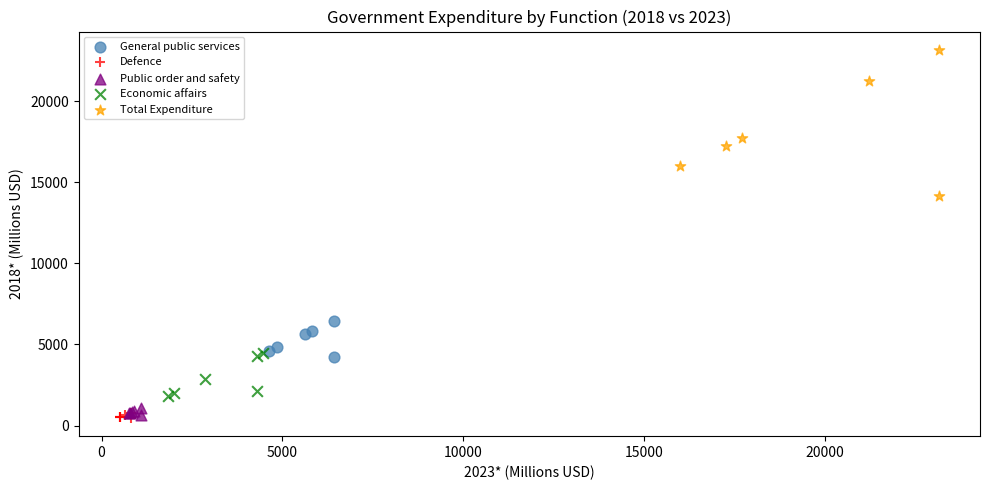

Which series contains the highest Y value?

Total Expenditure